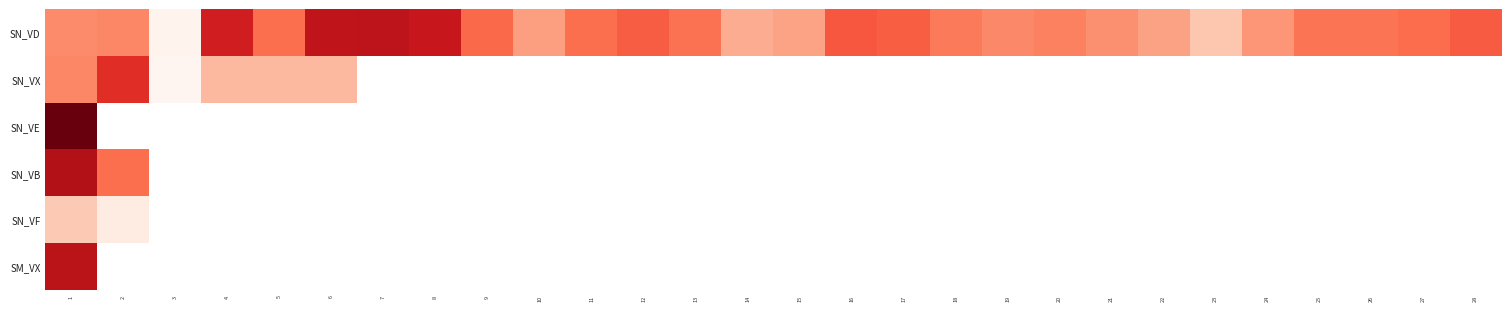

True or false: SN_VD has a value of 94.4 at 12.

True